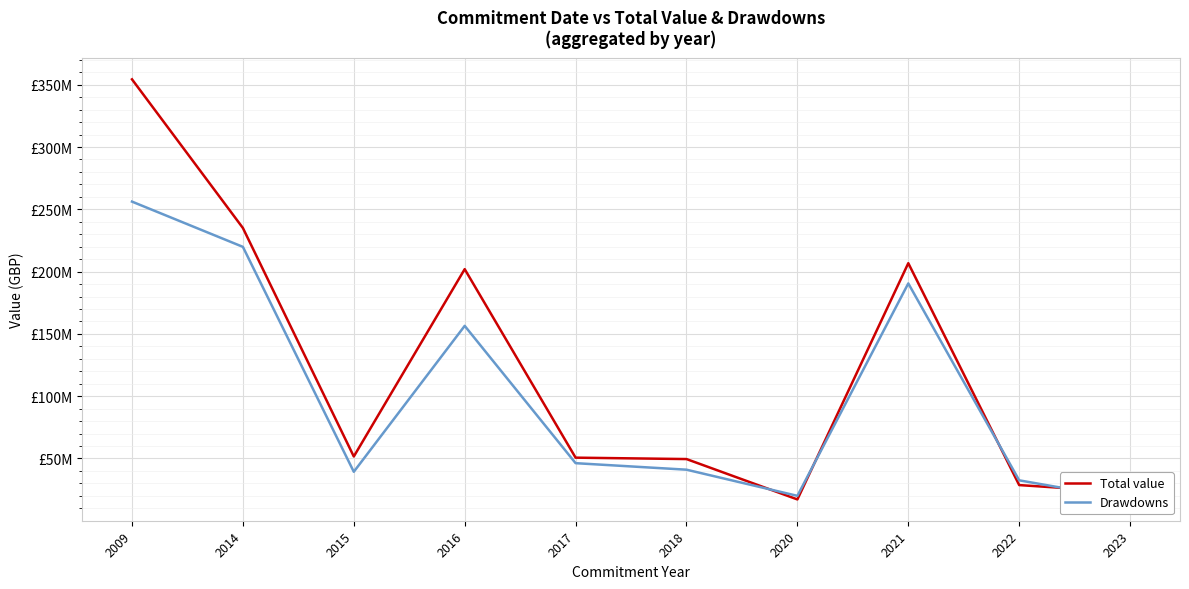

Which has a higher value, 2020 or 2021?

2021